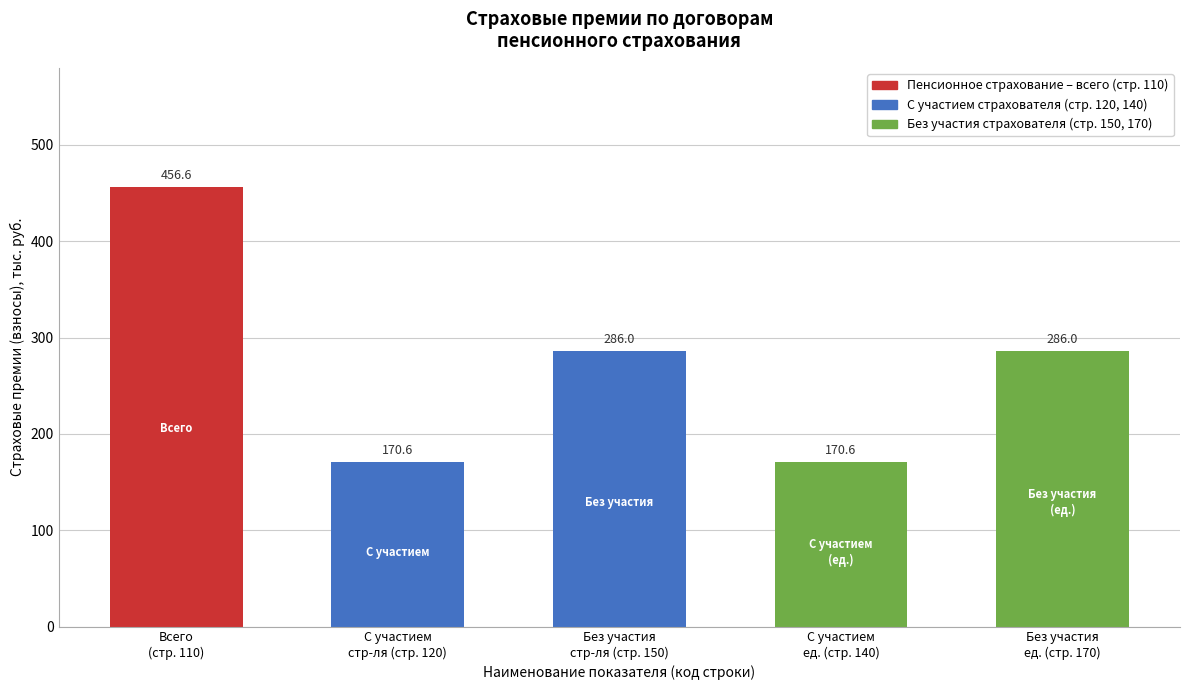

What is the label of the 3rd bar from the right?

Без участия
стр-ля (стр. 150)